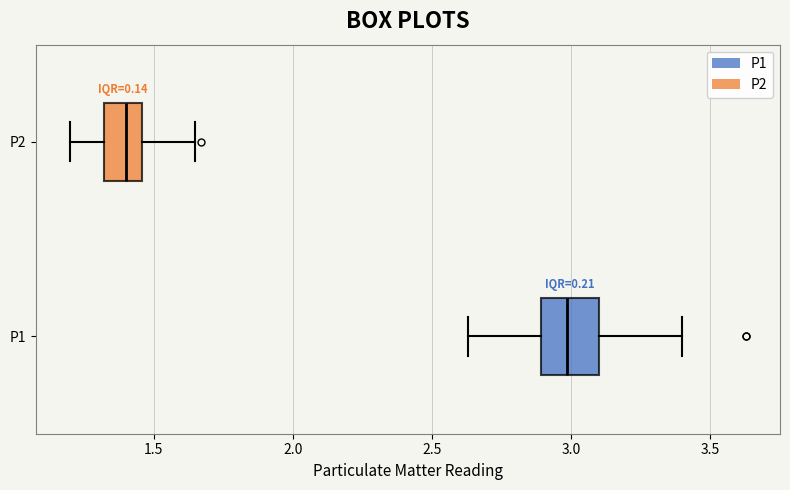

Where does the median line of the box for P2 sit on the x-axis? The values are not printed on the chart, so give them approximately, as read against the axis.

1.40